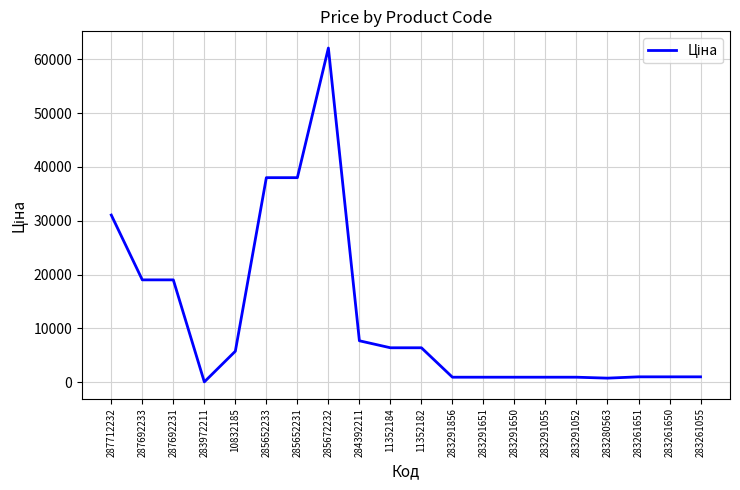

The chart shows a value of 905.9 at 283291052. True or false?

True